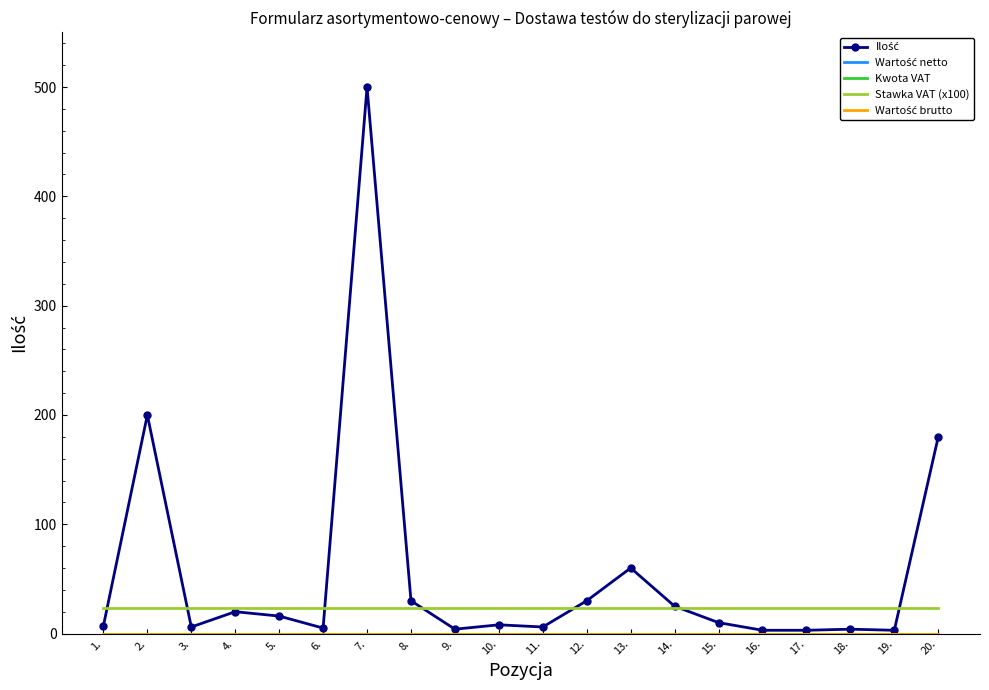

Is this an area chart (filled region under the line)?

No